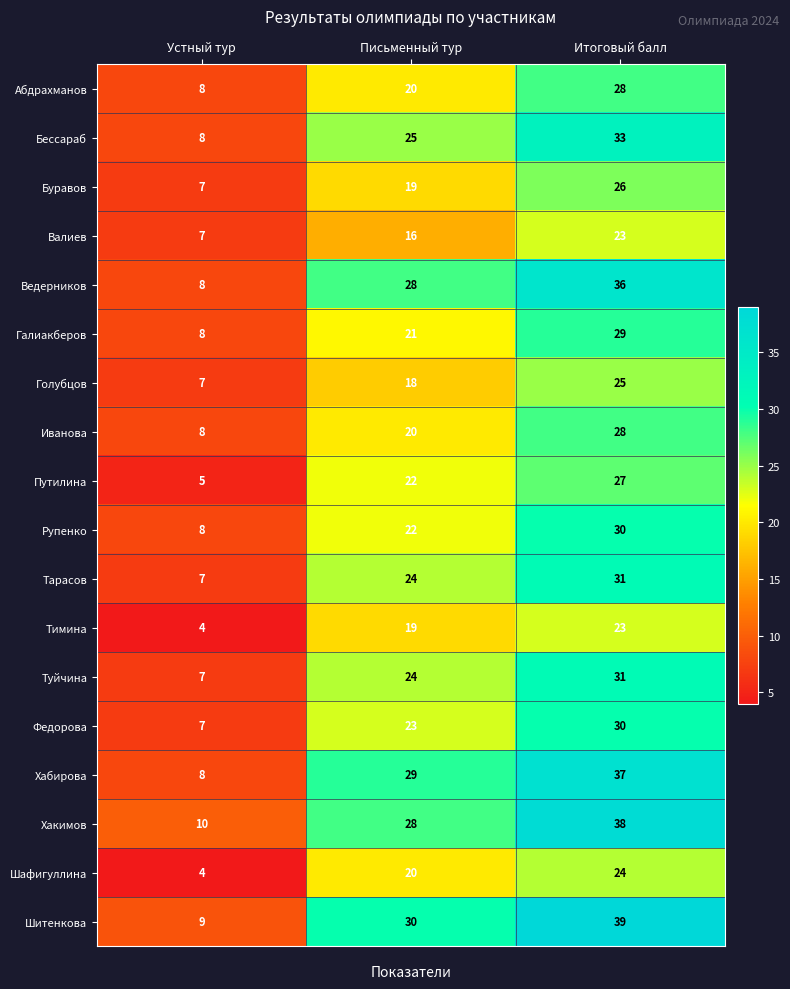

Is it true that Рупенко equals 30 at Письменный тур?

False